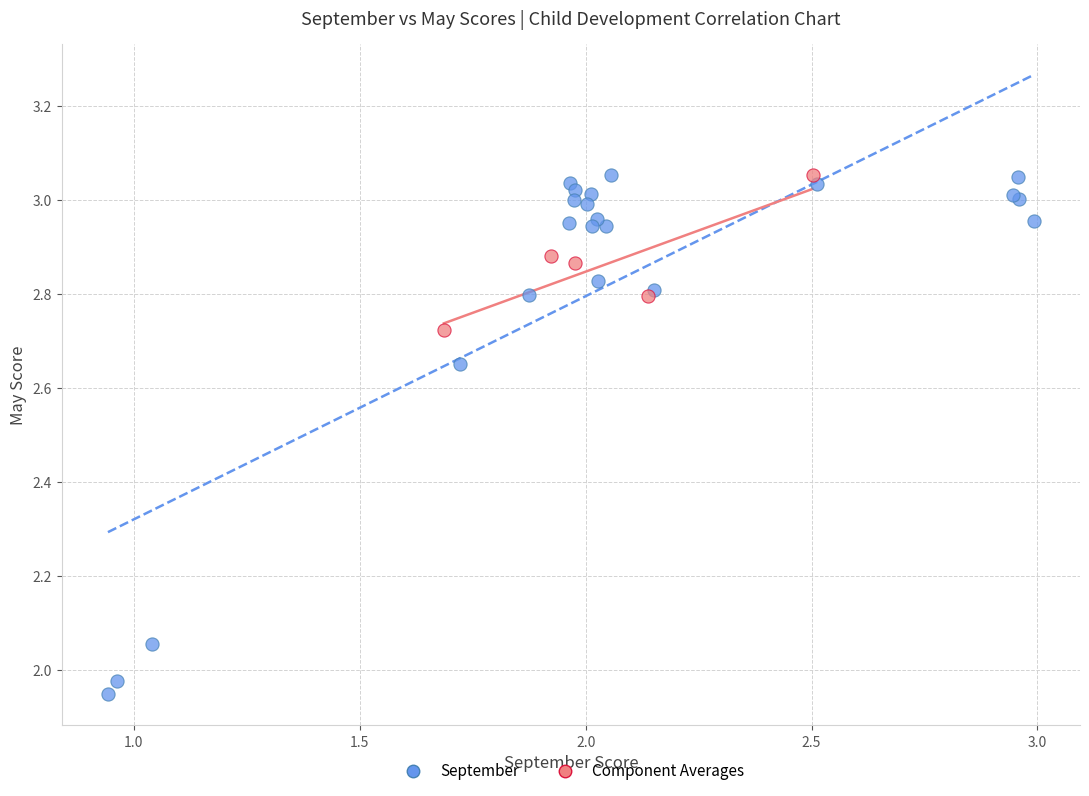

Which series has the largest Y range (max minus min)?

September